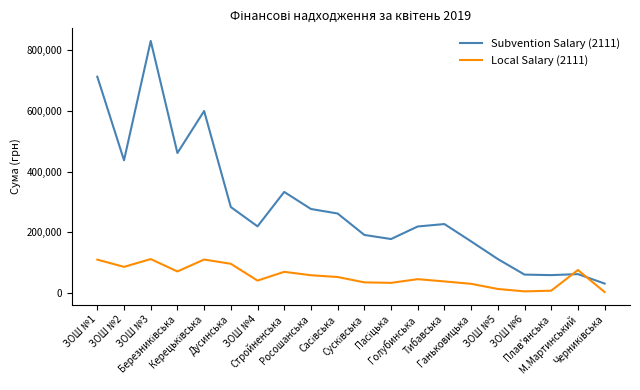

Rank the series by their maximum value, from lowest to highest.

Local Salary (2111), Subvention Salary (2111)